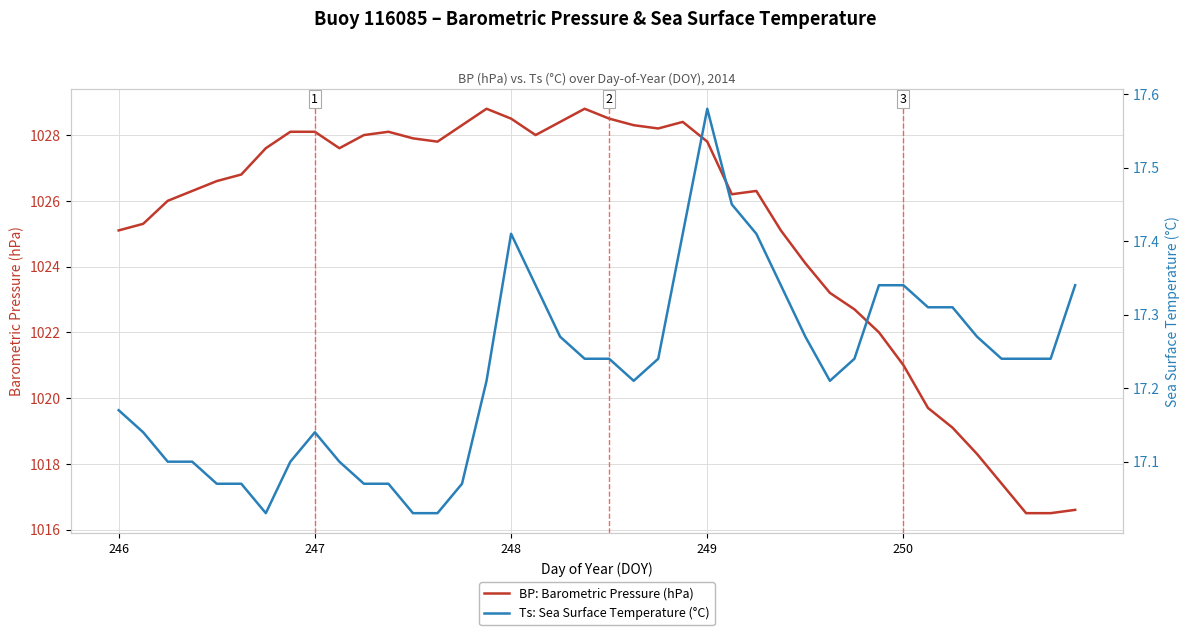

What is the maximum value shown in the chart?

1028.8